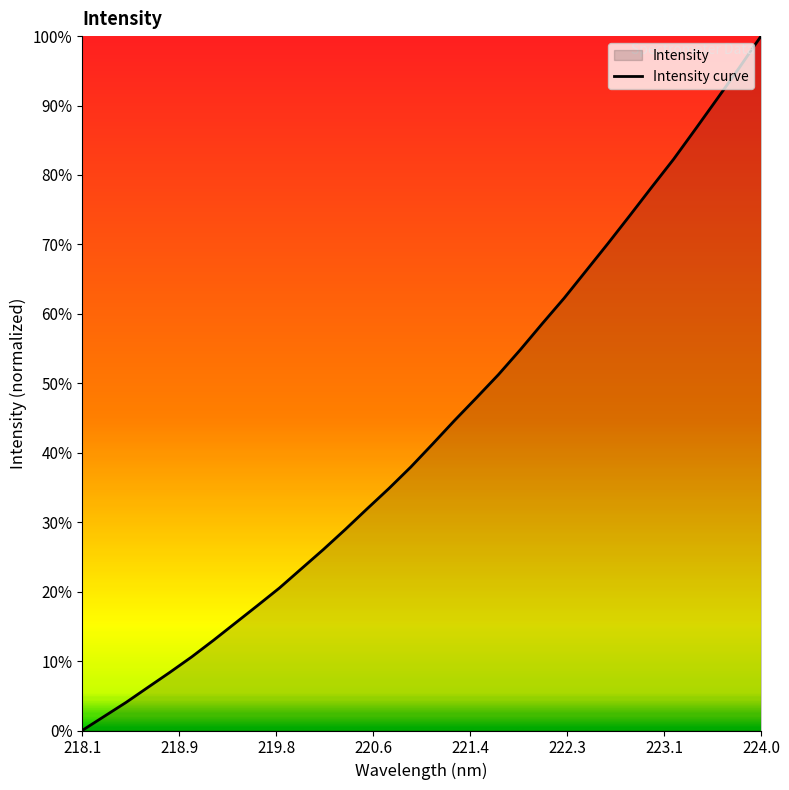

How many values exceed 41?

16